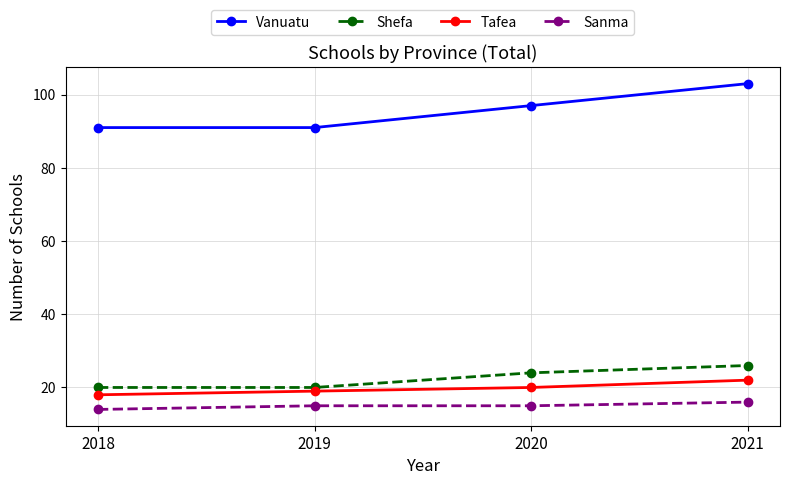

What is the difference between the second highest and minimum values in the Shefa series?

4